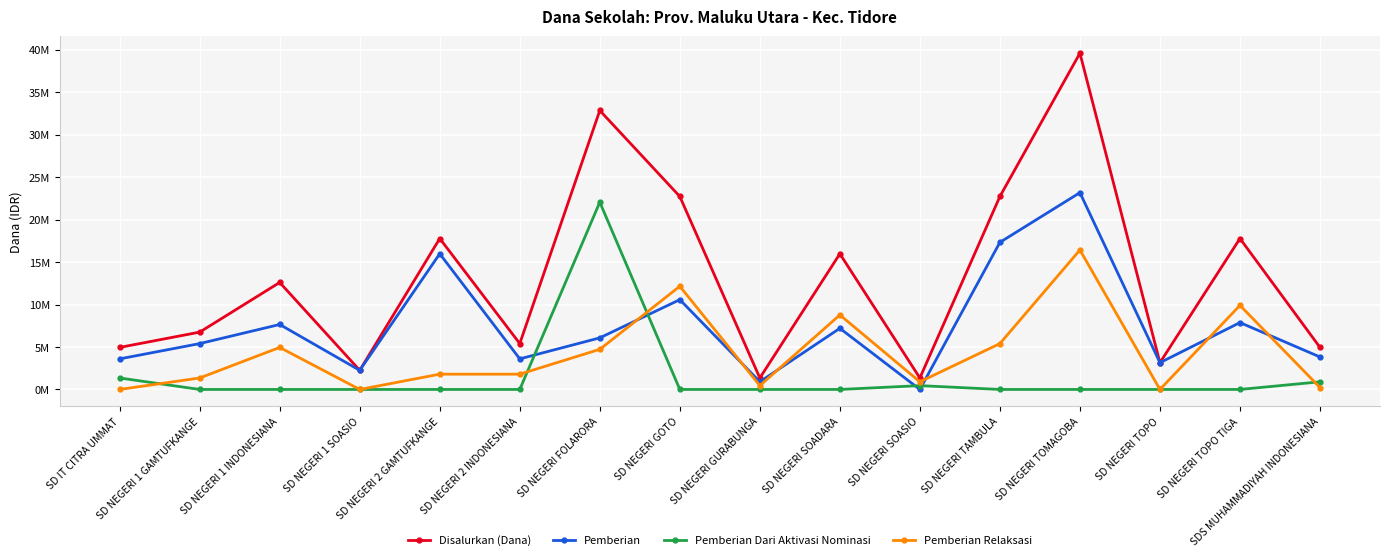

Read the Disalurkan (Dana) value at SD NEGERI 2 GAMTUFKANGE, to the nearest 100.

17775000